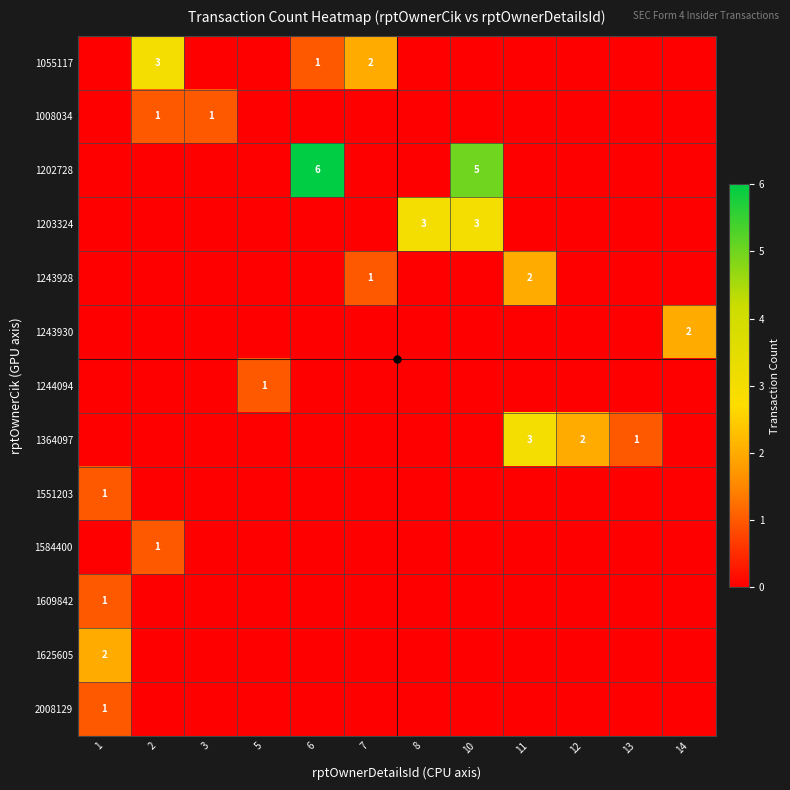

Is it true that 1625605 equals 1 at 1?

False